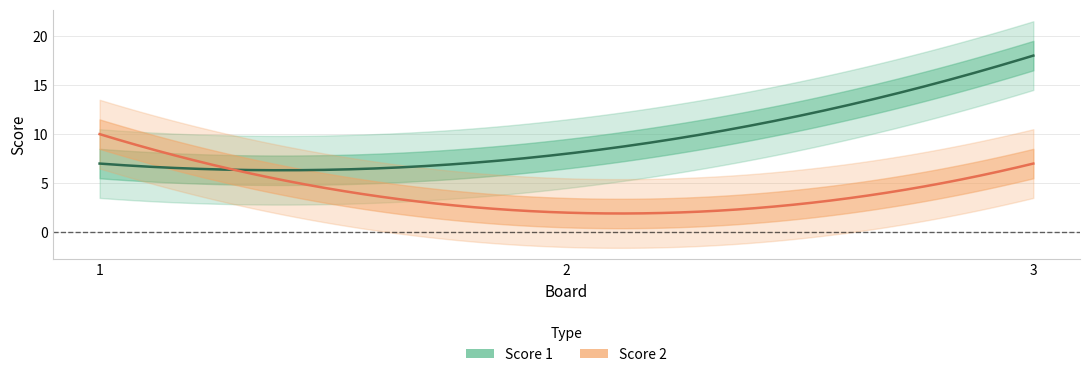

Which category has the highest value in the Score 1 series?

3